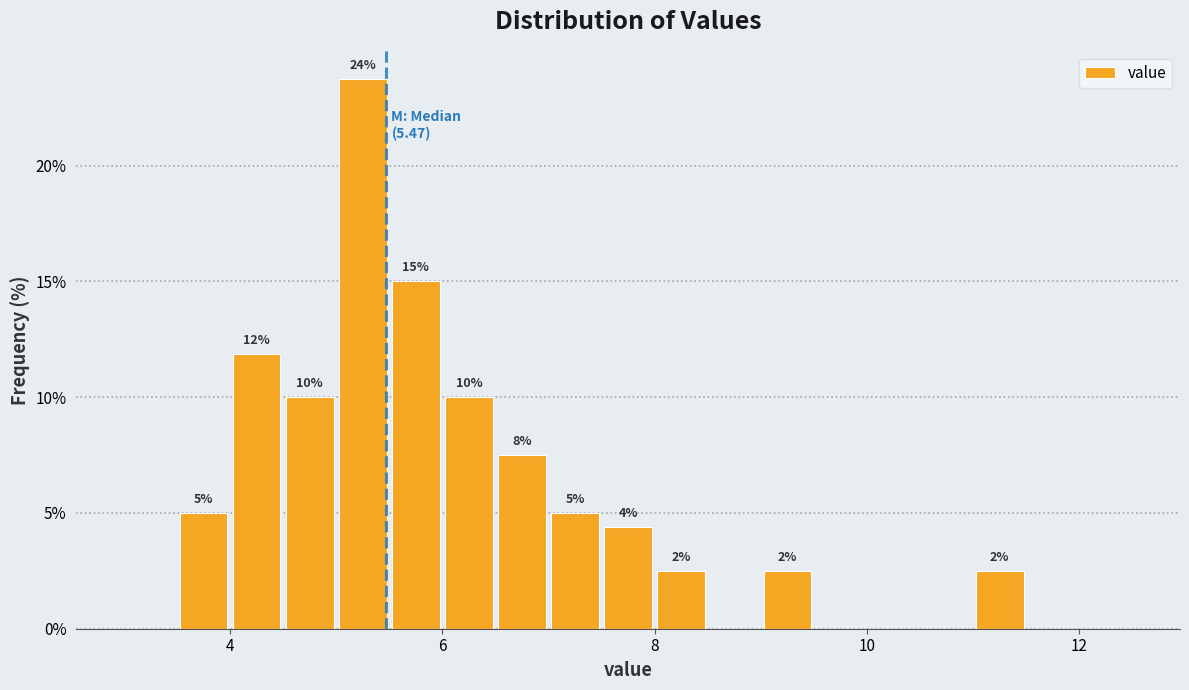

Read against the x-axis, roughly where is the centre of the tallest bar?

5.2